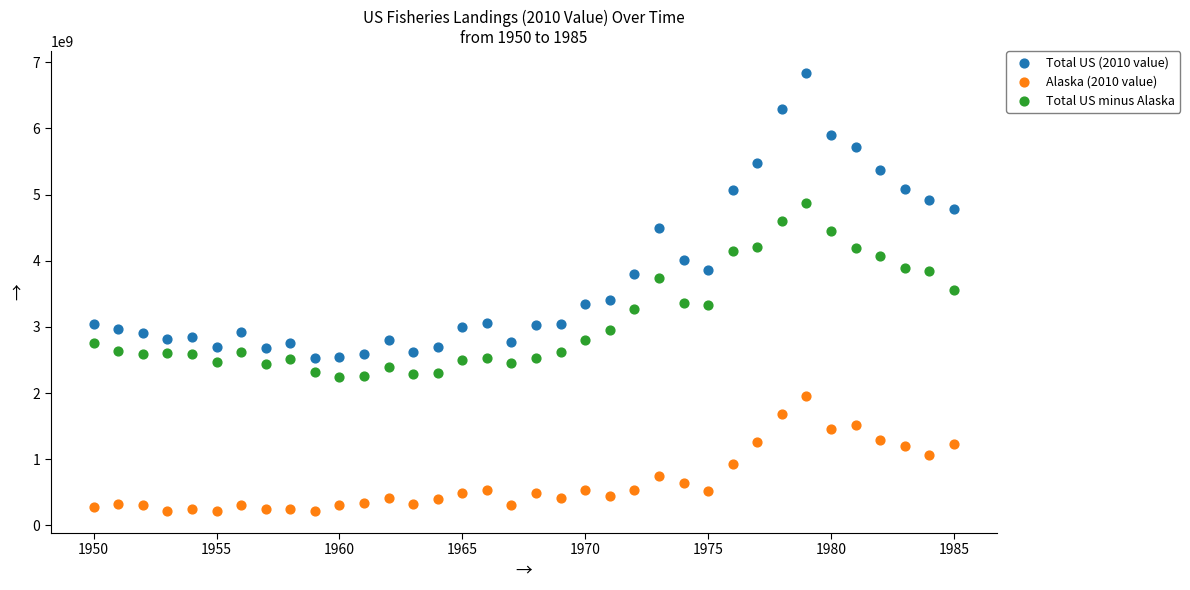

Which series reaches the minimum Y coordinate?

Alaska (2010 value)